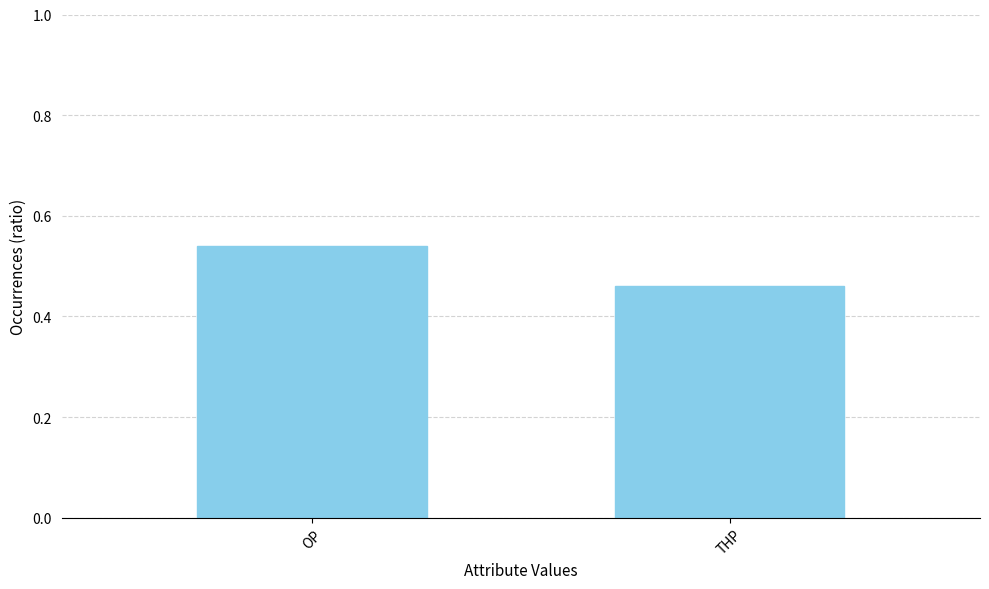

Which has a higher value, ОР or ТНР?

ОР